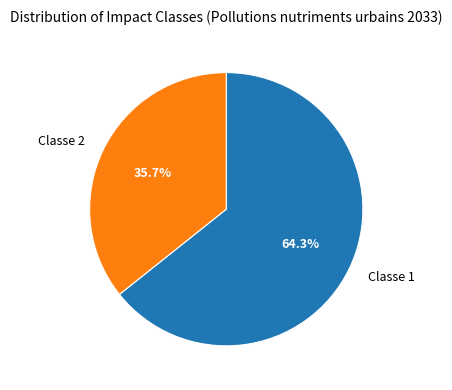

Rank the categories by value from lowest to highest.

Classe 2, Classe 1